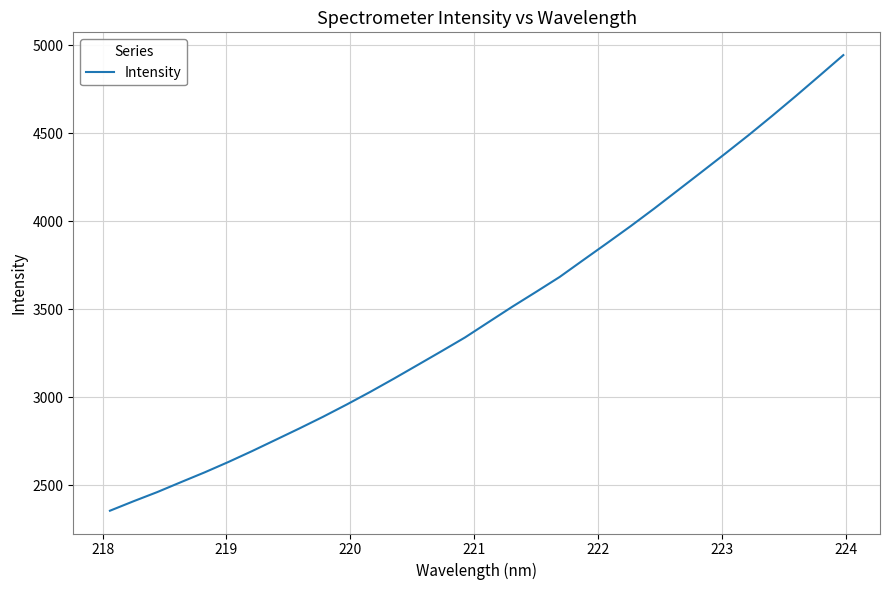

What is the difference between the maximum and minimum values?

2588.4